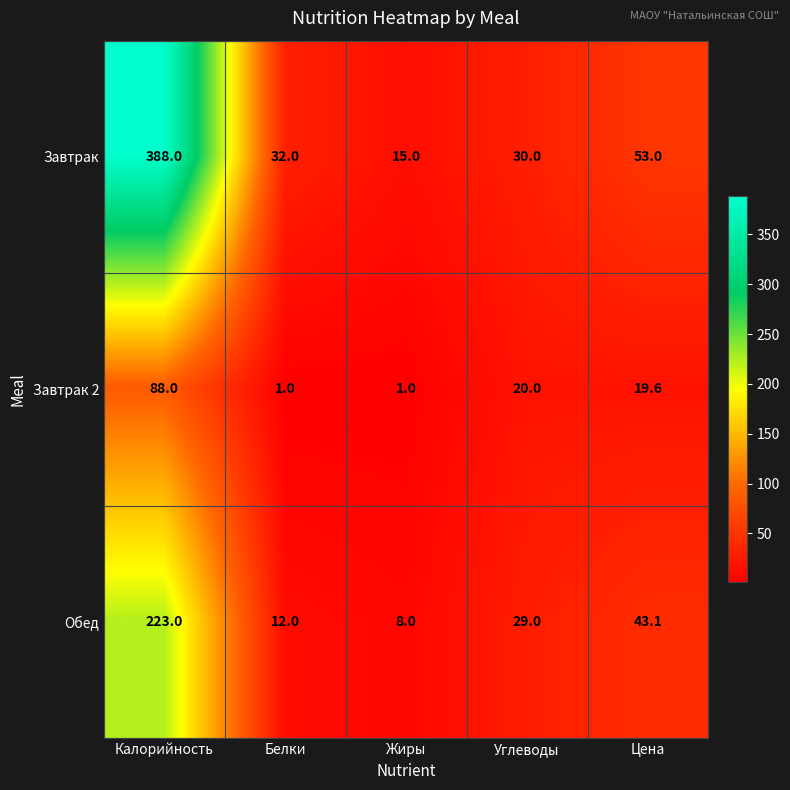

At which label does Завтрак 2 first exceed 19?

Калорийность